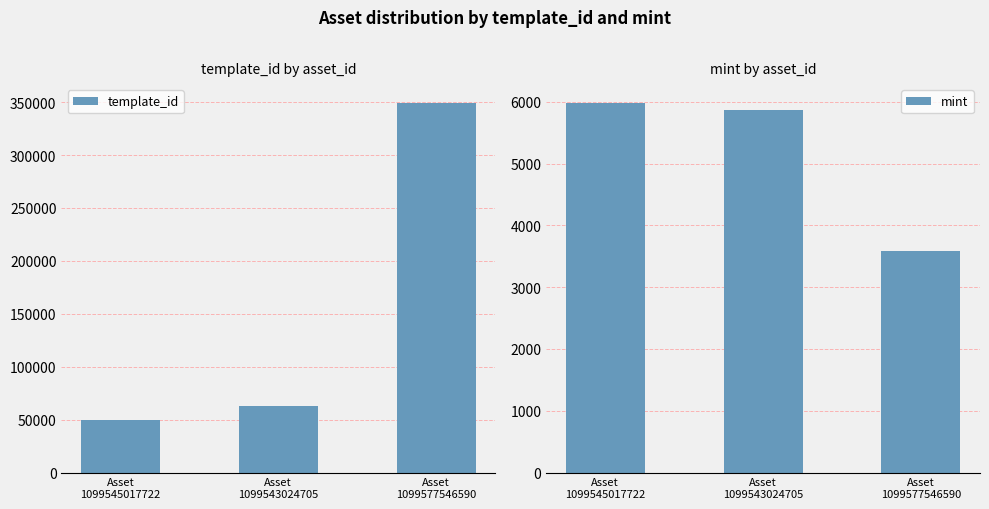

True or false: template_id has a value of 34092 at Asset
1099545017722.

False